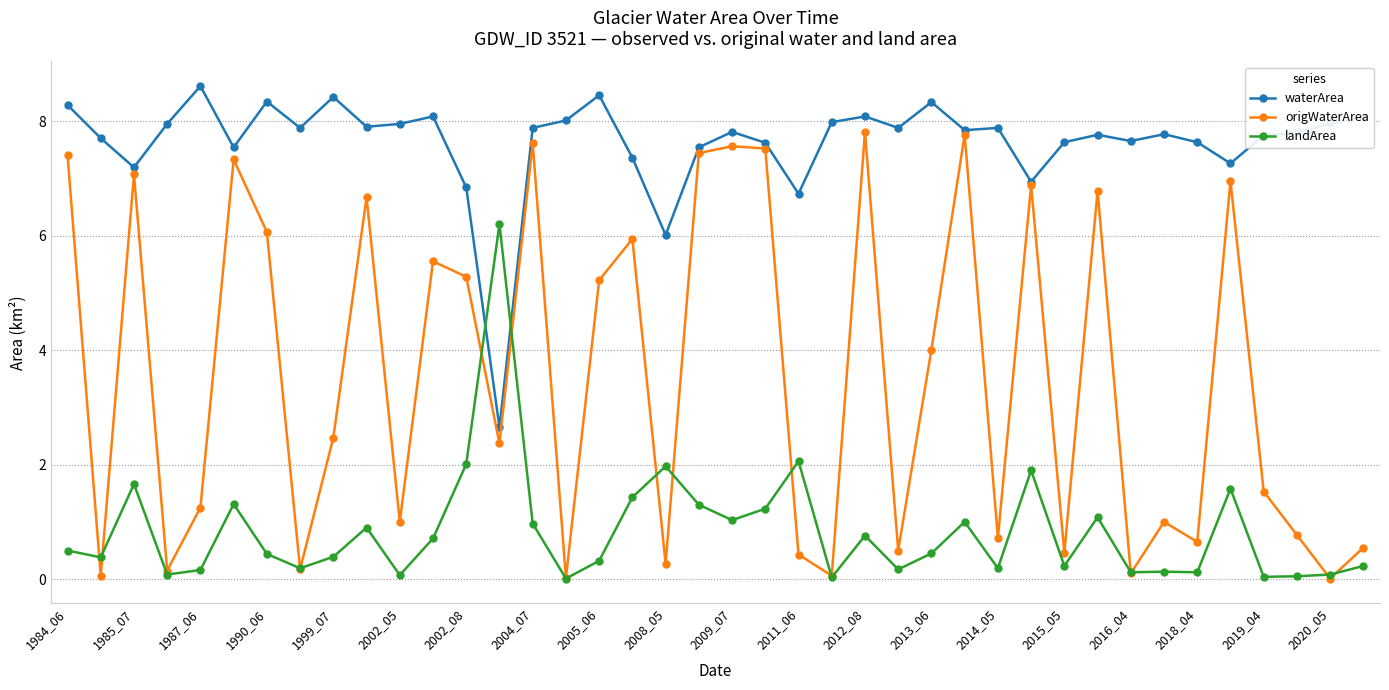

After their last crossing, which series has the higher values: landArea or origWaterArea?

origWaterArea